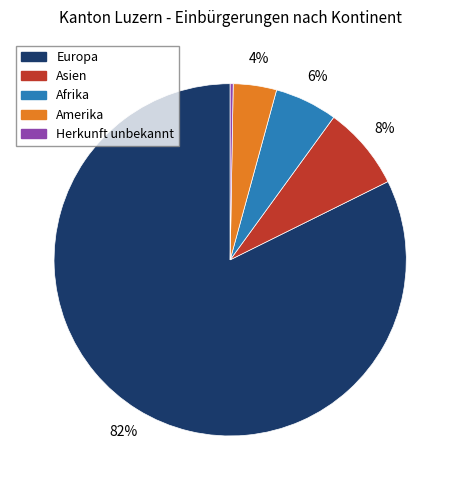

To the nearest percent, what is the difference between the largest and smallest slice percentages?

82%